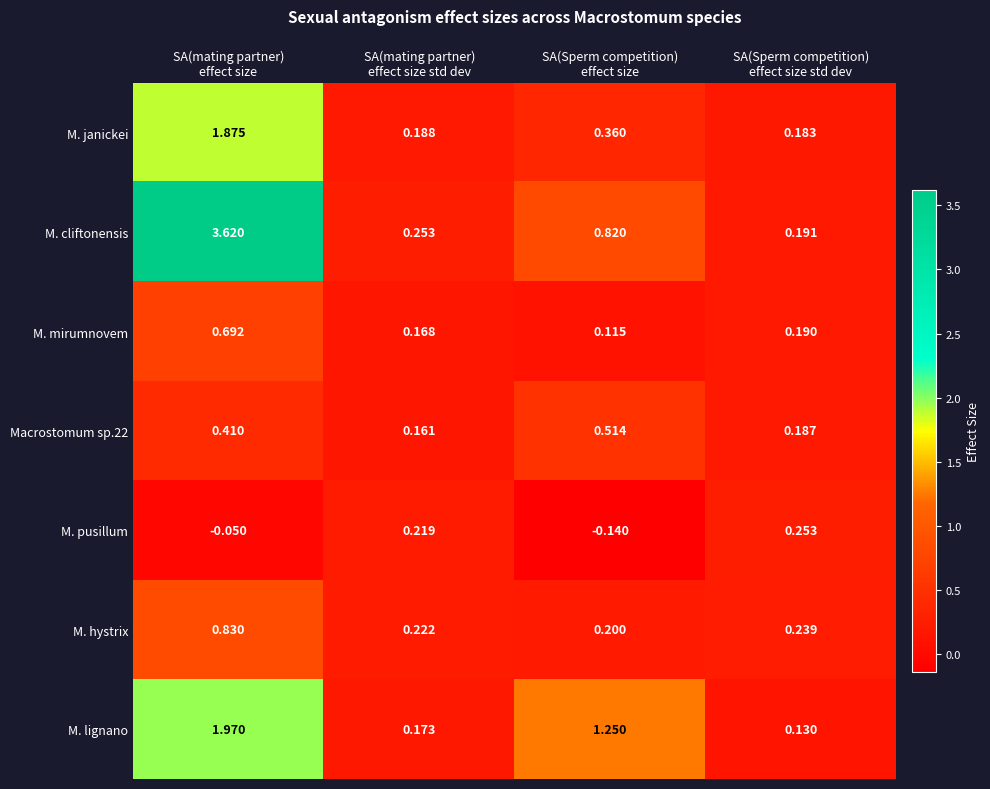

How many distinct data groups are displayed?

7